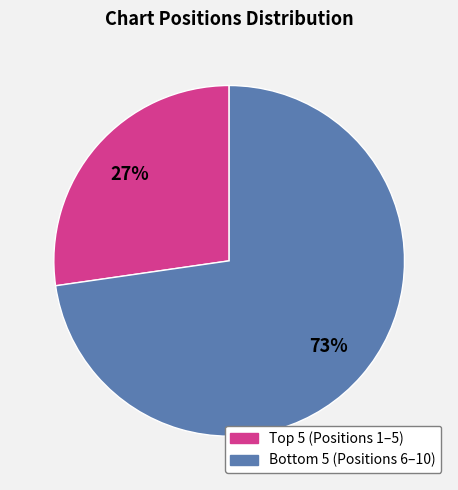

Is there a majority slice in this chart?

Yes